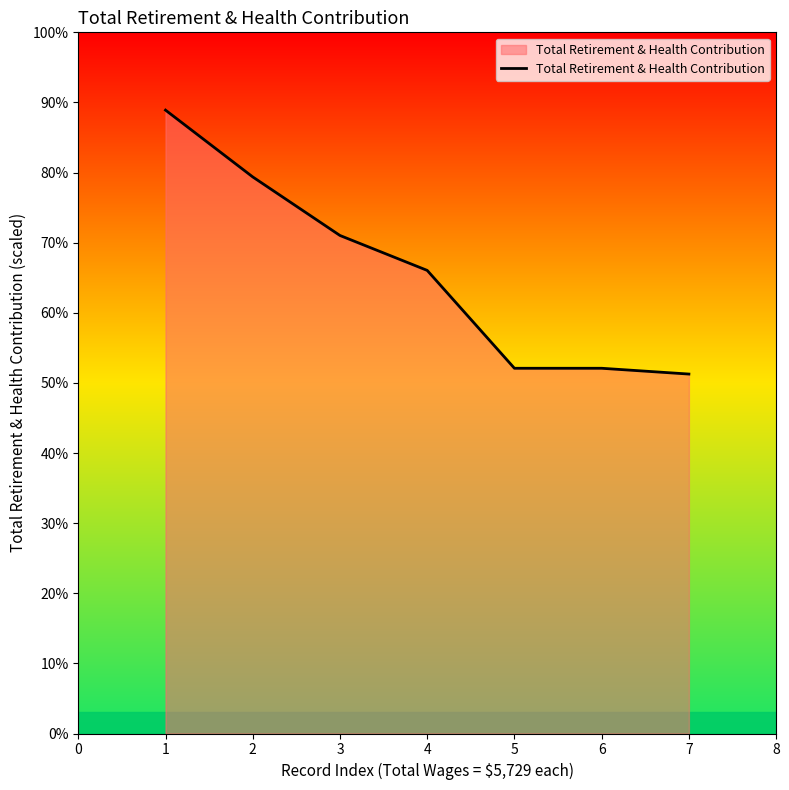

Is it true that the value at 2 is 79.4?

True